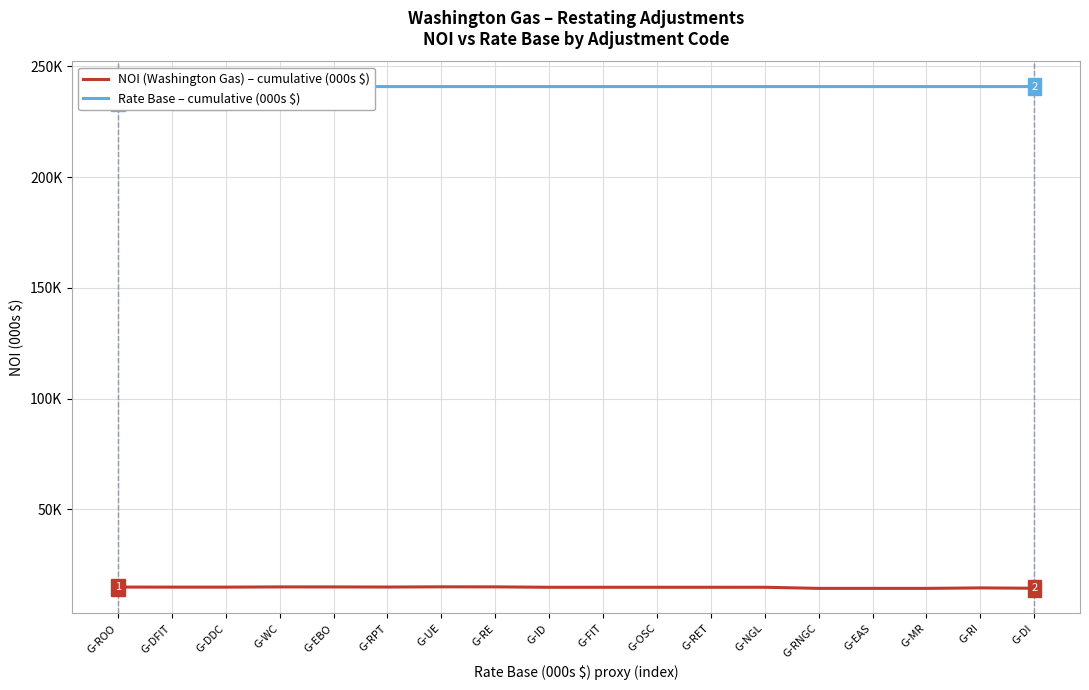

Which label corresponds to the smallest value in the chart?

G-MR